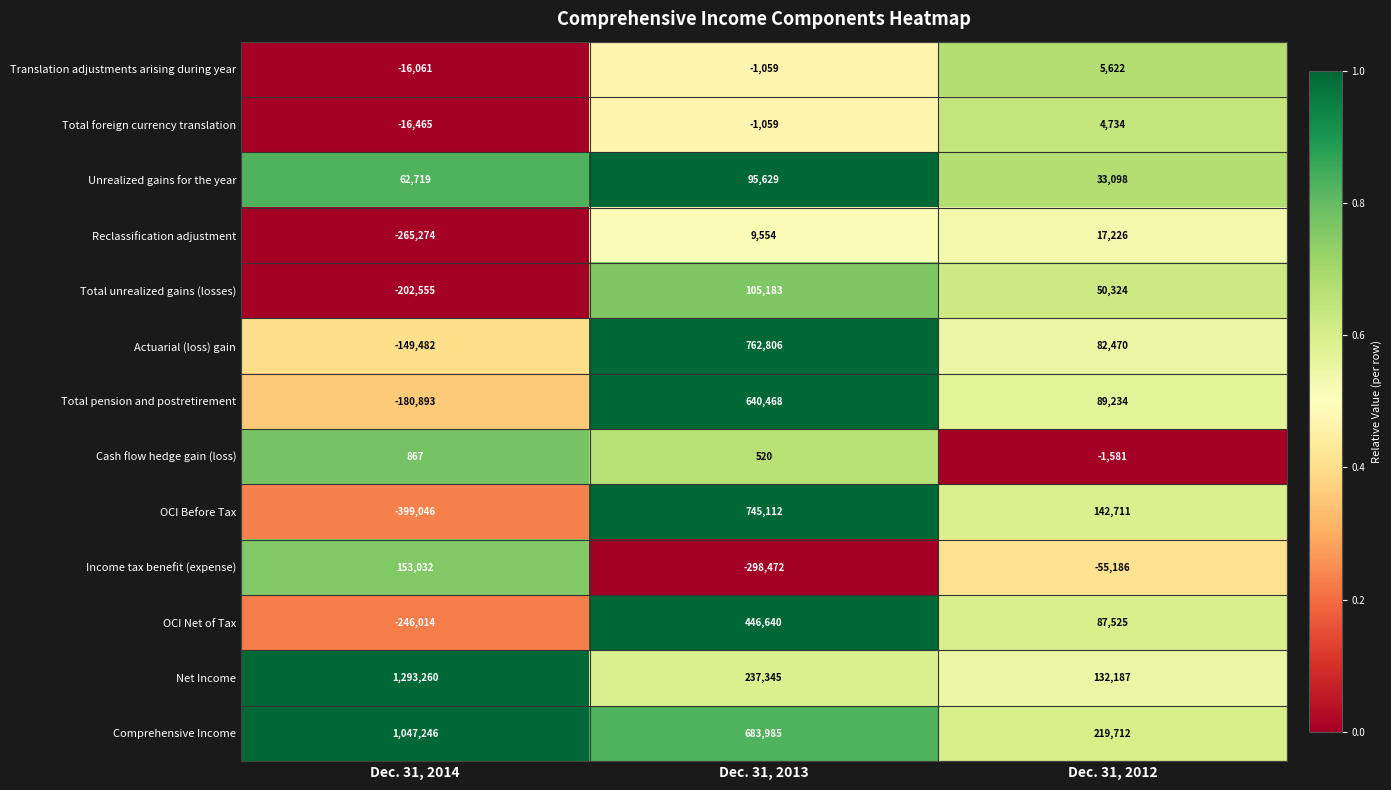

What is the average value of the Net Income series?

554264